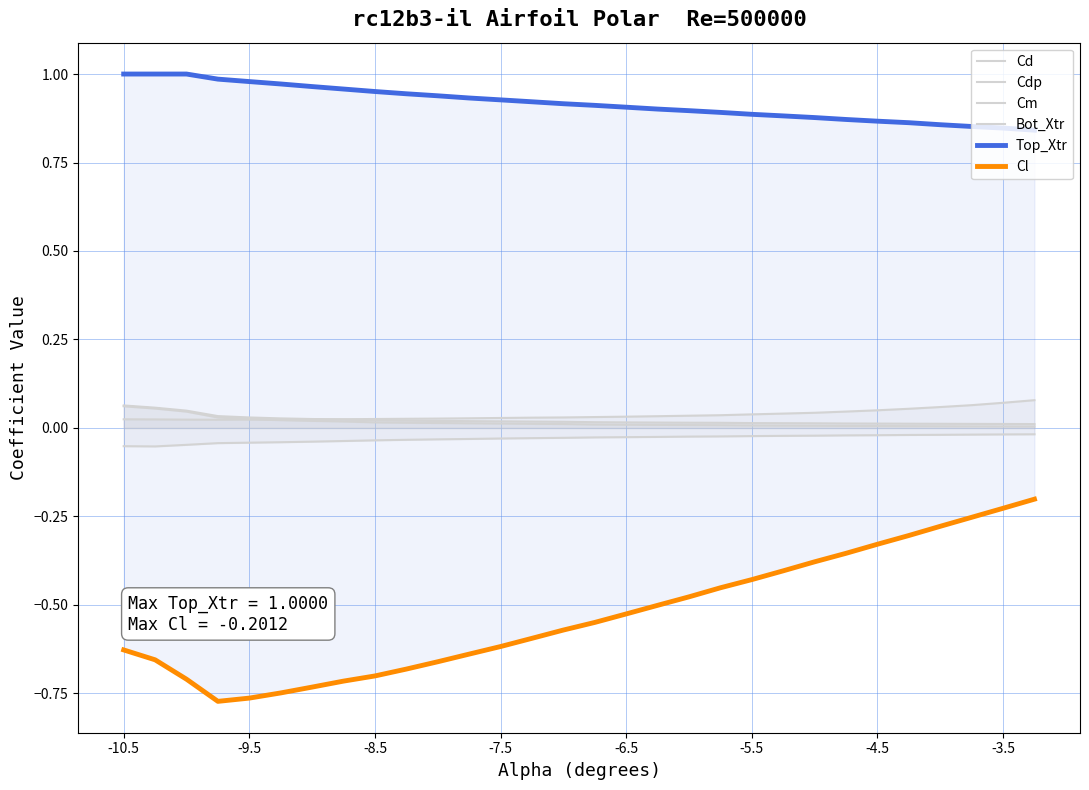

How many lines are shown in the chart?

6